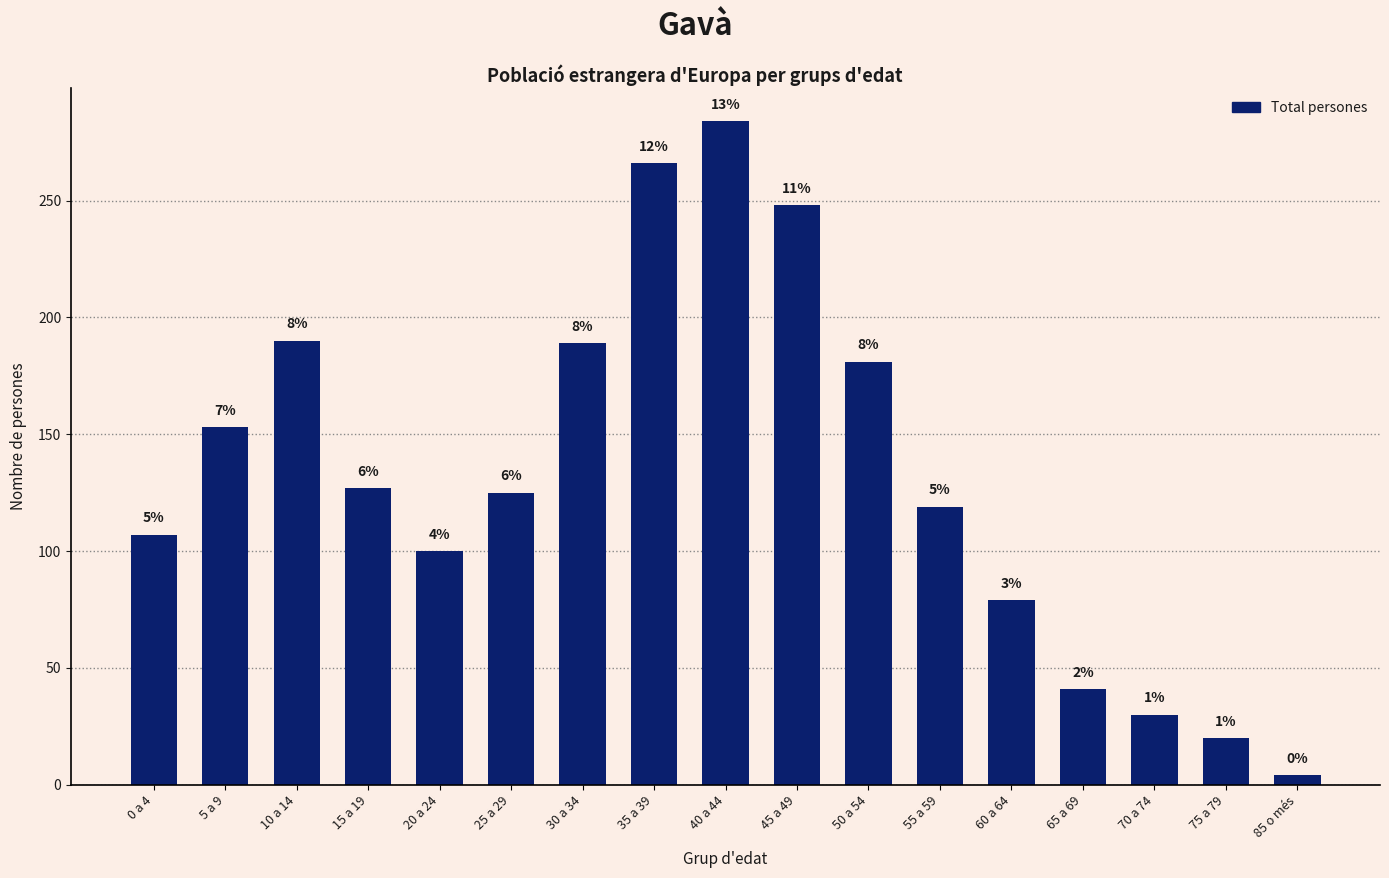

Are the bars horizontal?

No